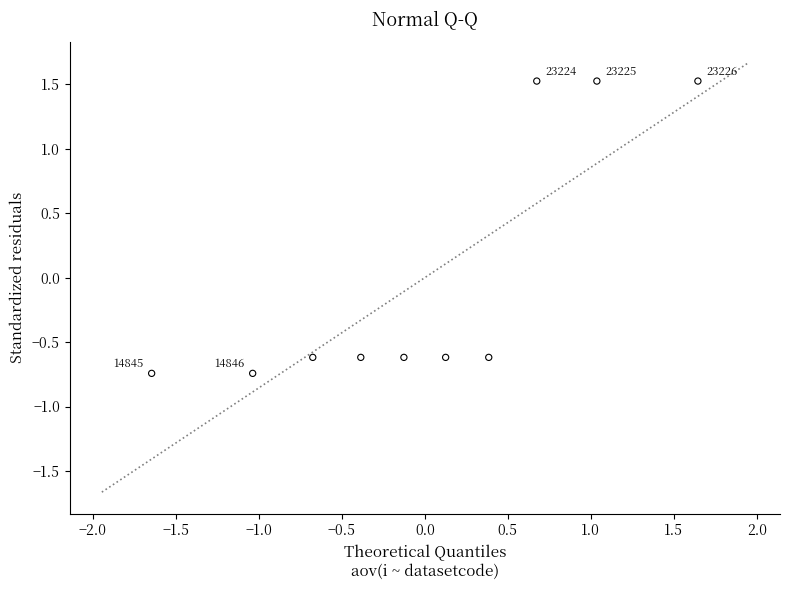

What Y value in the scatter plot is closest to 0?

-0.6